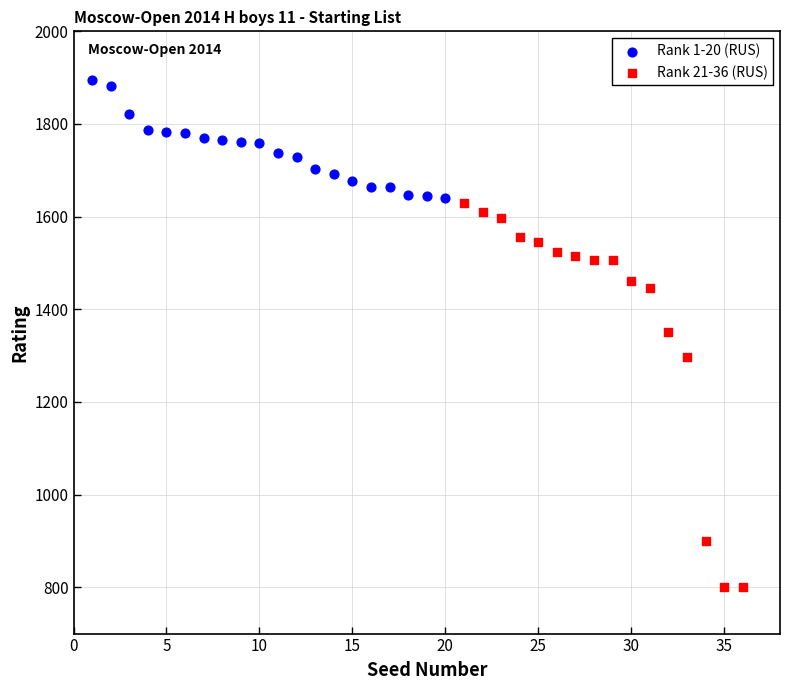

Which series reaches the minimum Y coordinate?

Rank 21-36 (RUS)